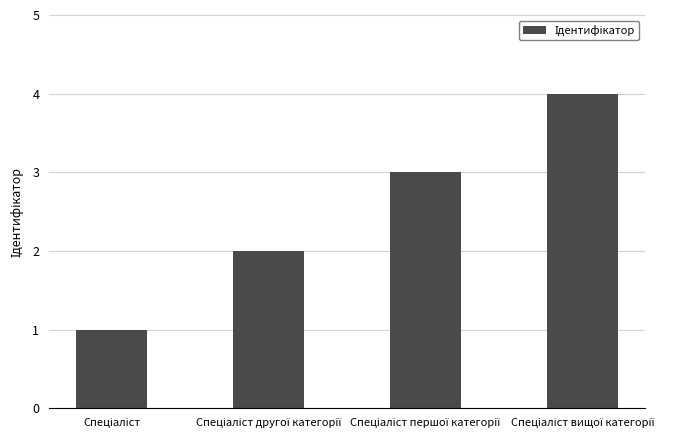

Reading left to right, list all the values displayed in this chart.

1	2	3	4